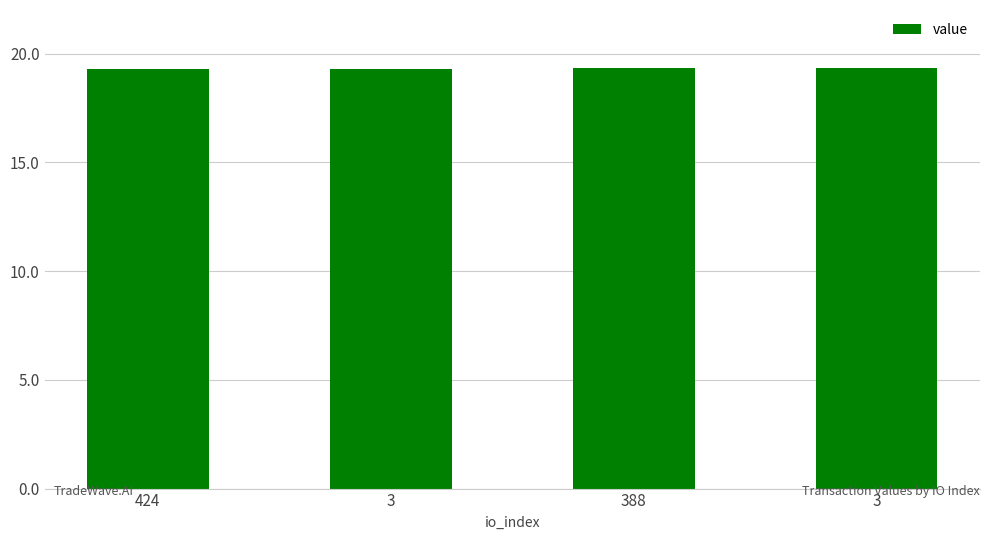

How many bars are there in total?

4